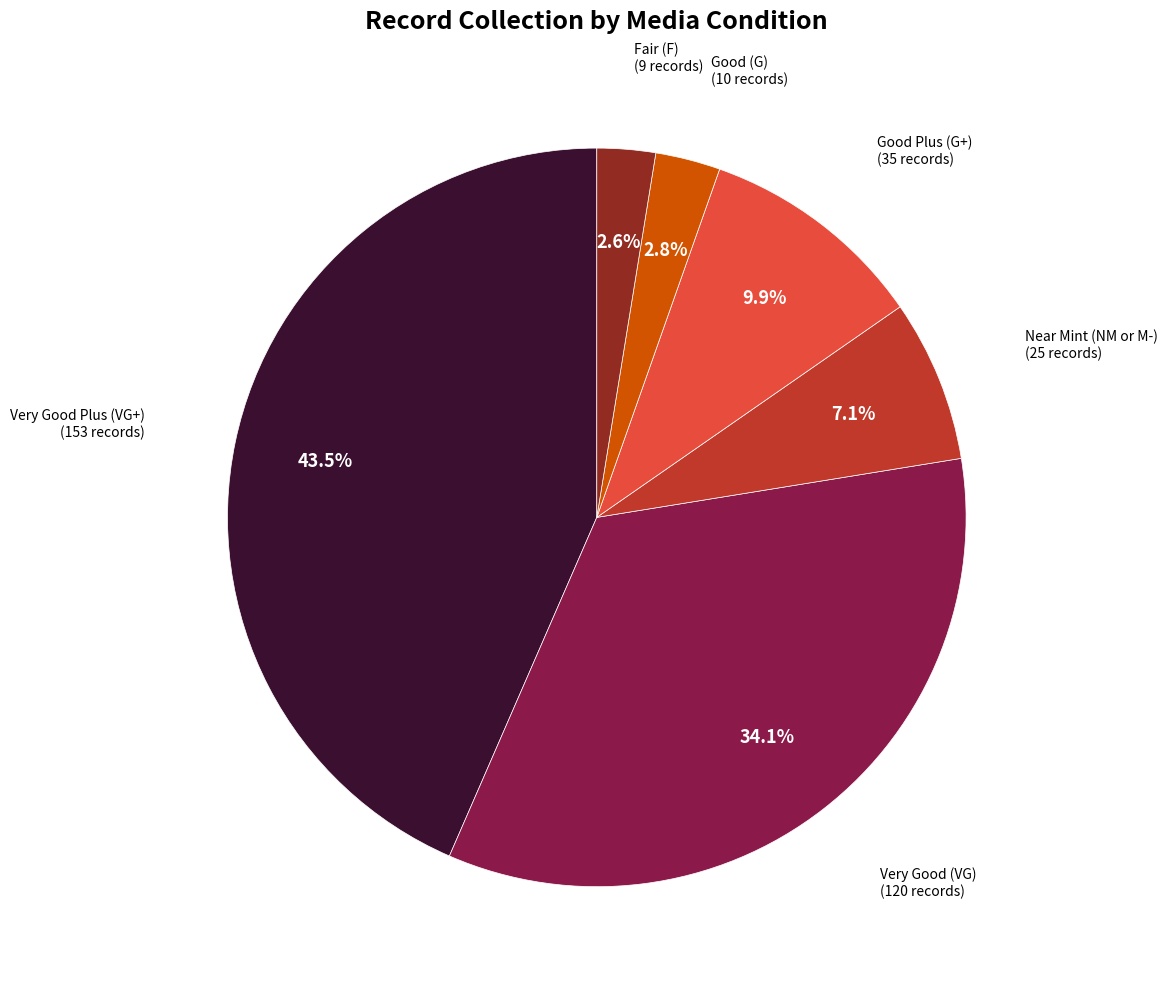

Is there a majority slice in this chart?

No